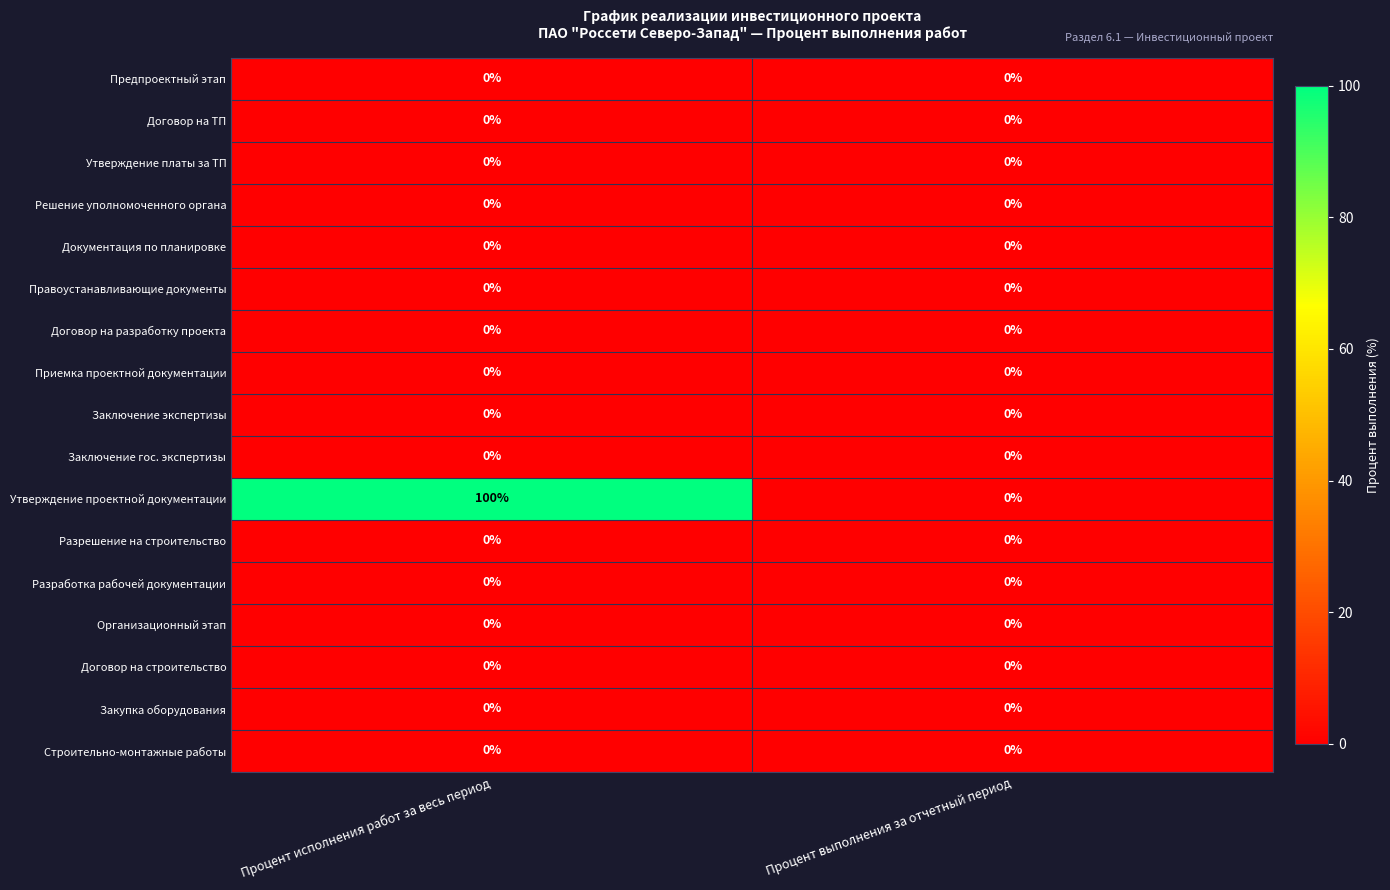

What is the spread (max minus min) of values at Процент исполнения работ за весь период?

100